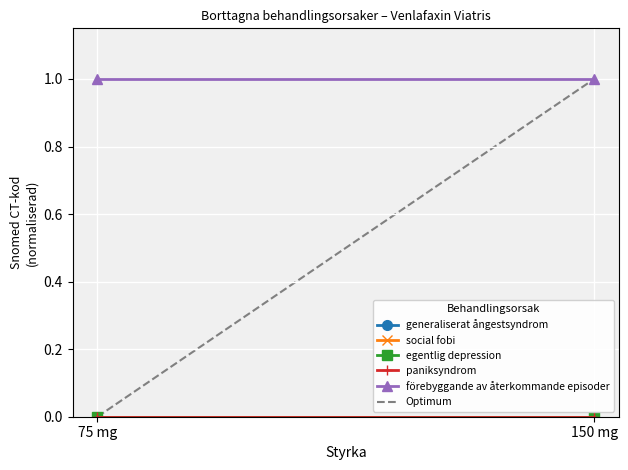

Is the value of förebyggande av återkommande episoder at 150 mg greater than the value of Optimum at 75 mg?

Yes